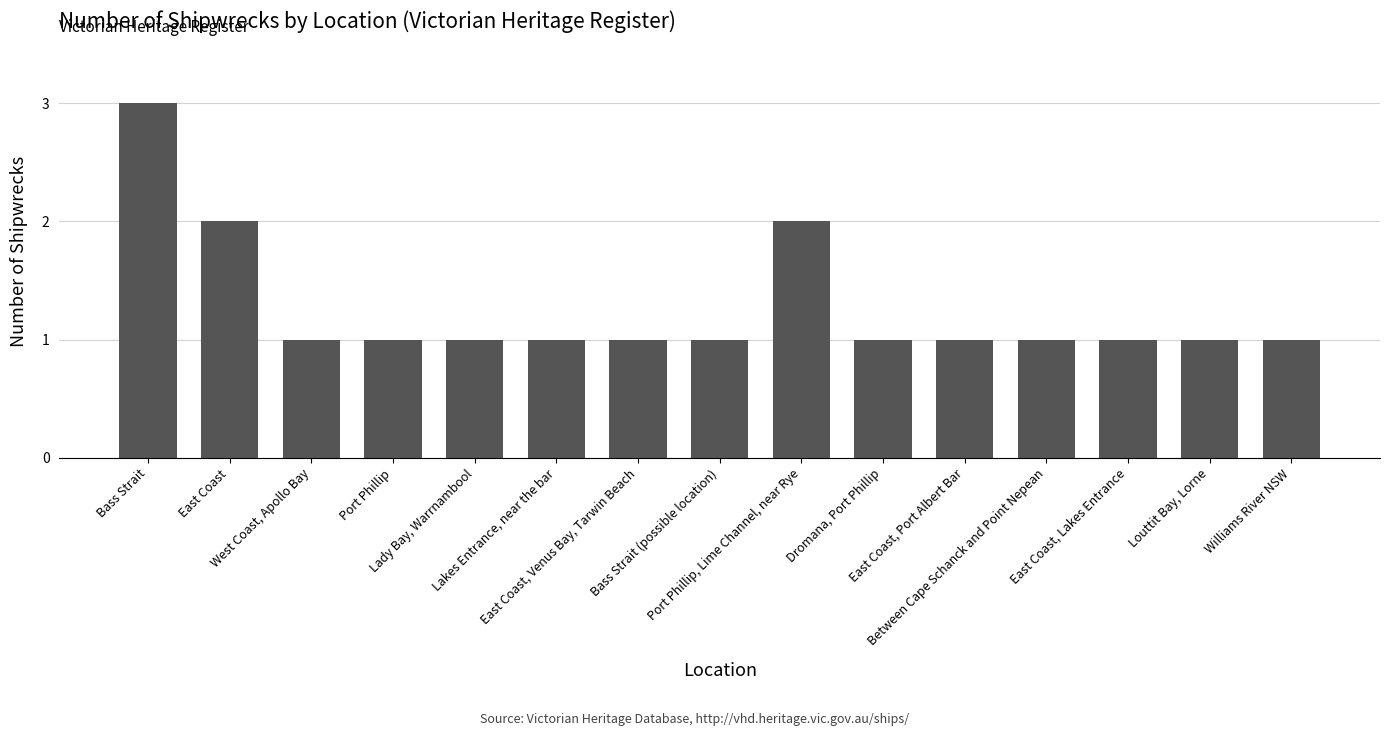

Count the values in the range 1 to 2.

14